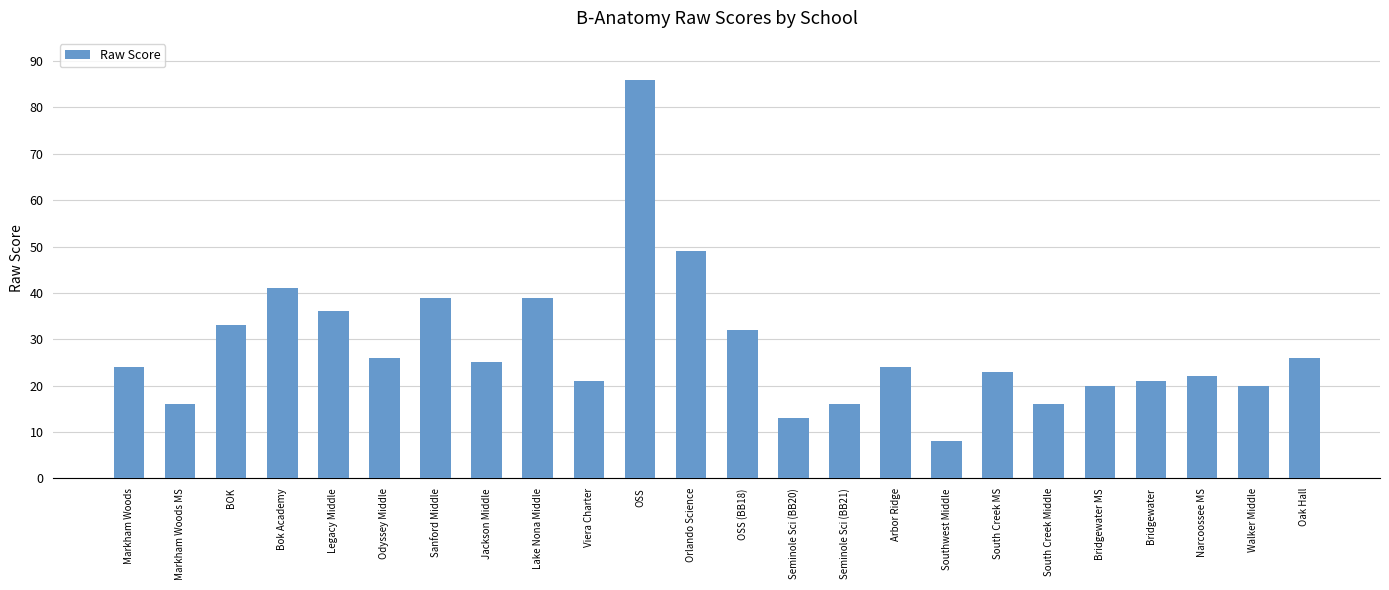

Read the value at Narcoossee MS, to the nearest 5.

20